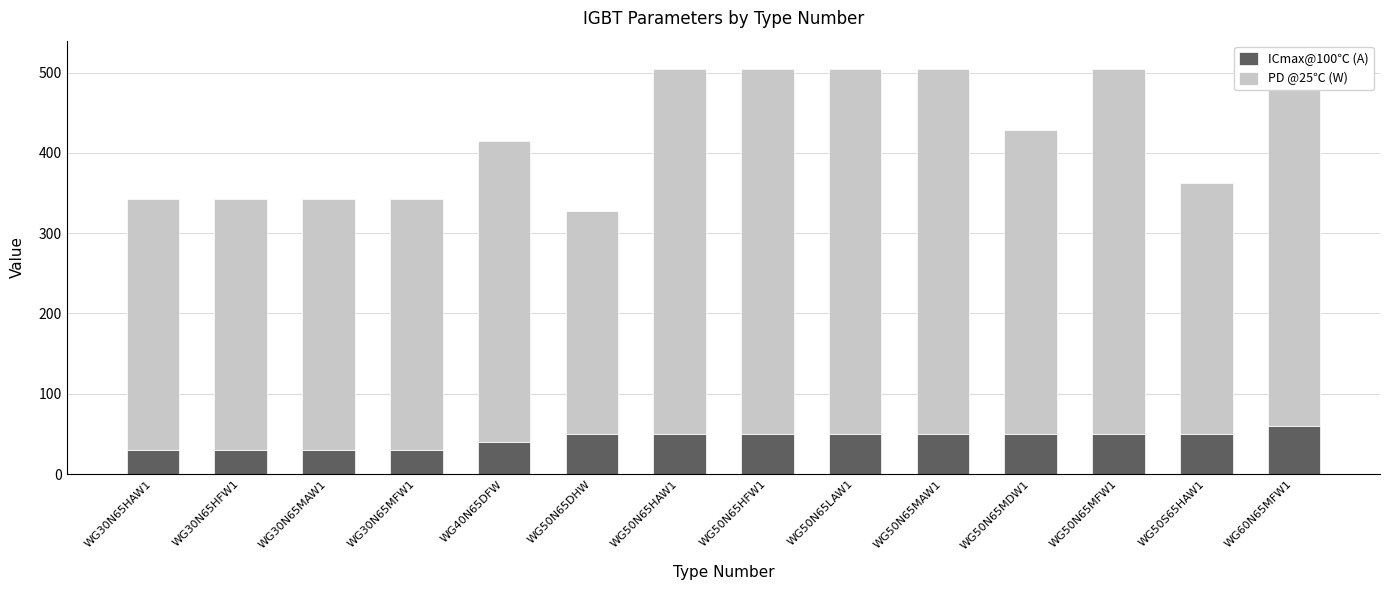

Reading left to right, list all the values displayed in this chart.

ICmax@100℃ (A): WG30N65HAW1=30	WG30N65HFW1=30	WG30N65MAW1=30	WG30N65MFW1=30	WG40N65DFW=40	WG50N65DHW=50	WG50N65HAW1=50	WG50N65HFW1=50	WG50N65LAW1=50	WG50N65MAW1=50	WG50N65MDW1=50	WG50N65MFW1=50	WG50S65HAW1=50	WG60N65MFW1=60
PD @25℃ (W): WG30N65HAW1=312	WG30N65HFW1=312	WG30N65MAW1=312	WG30N65MFW1=312	WG40N65DFW=375	WG50N65DHW=278	WG50N65HAW1=454	WG50N65HFW1=454	WG50N65LAW1=454	WG50N65MAW1=454	WG50N65MDW1=378	WG50N65MFW1=454	WG50S65HAW1=312	WG60N65MFW1=454